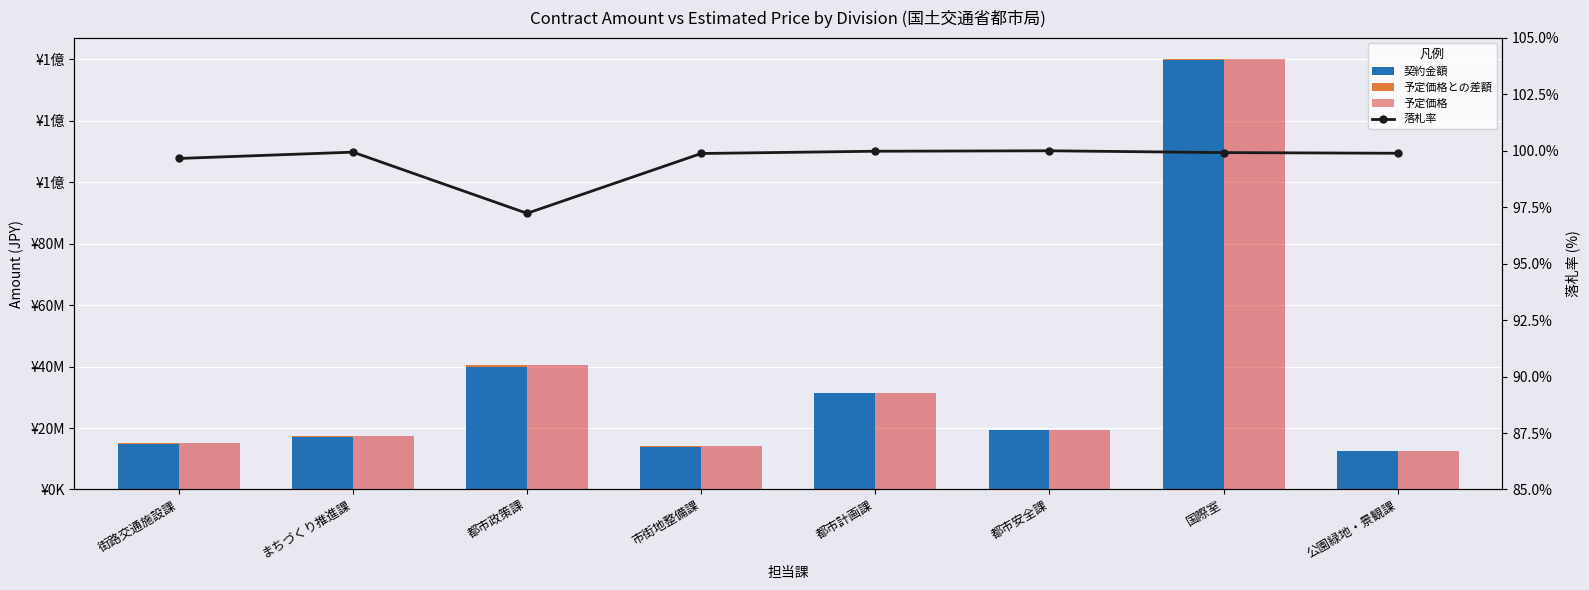

What is the total value across all series at 国際室?

279996299.9